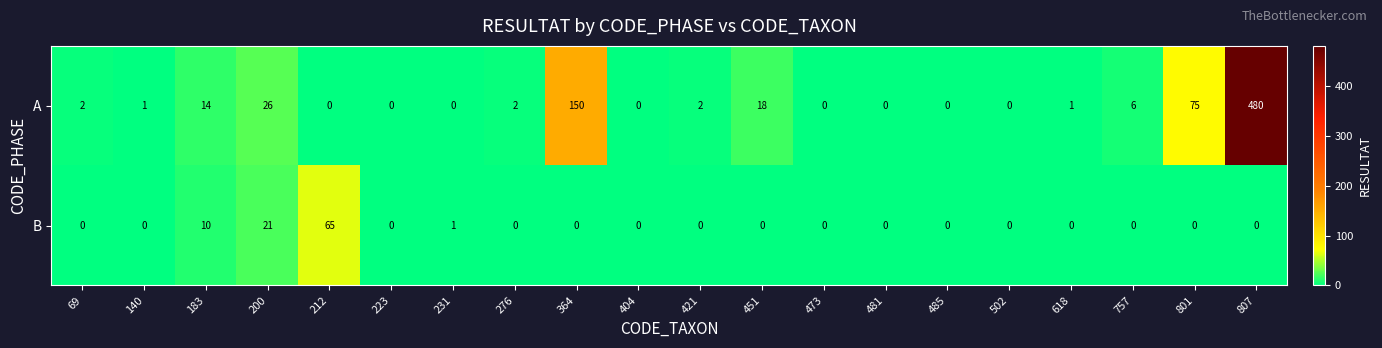

The value of A at 502 is 0. True or false?

True